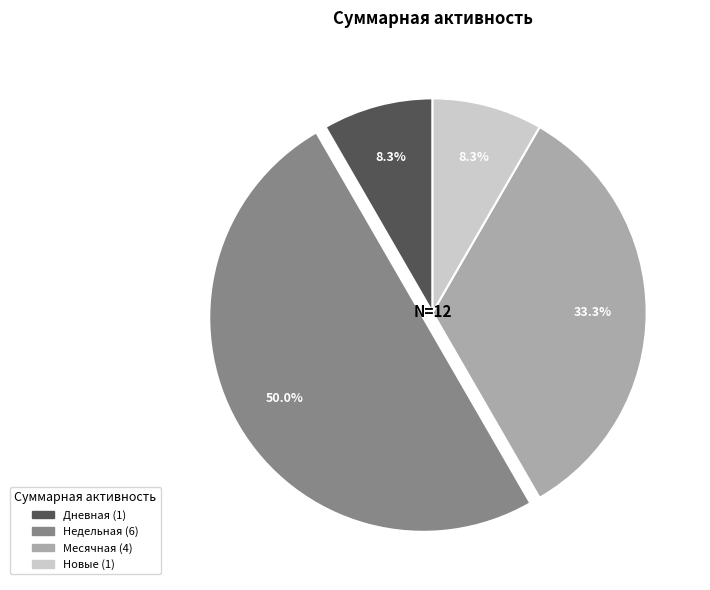

To the nearest percent, what is the average slice percentage?

25%